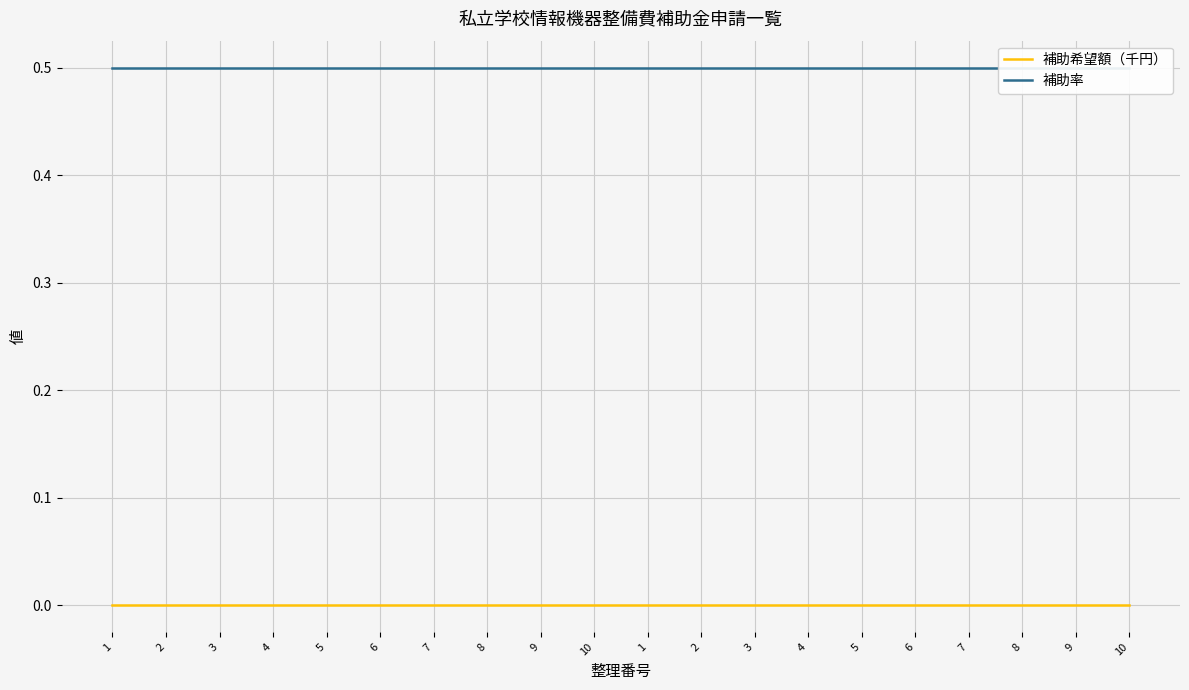

What is the total value across all series at 6?

0.5